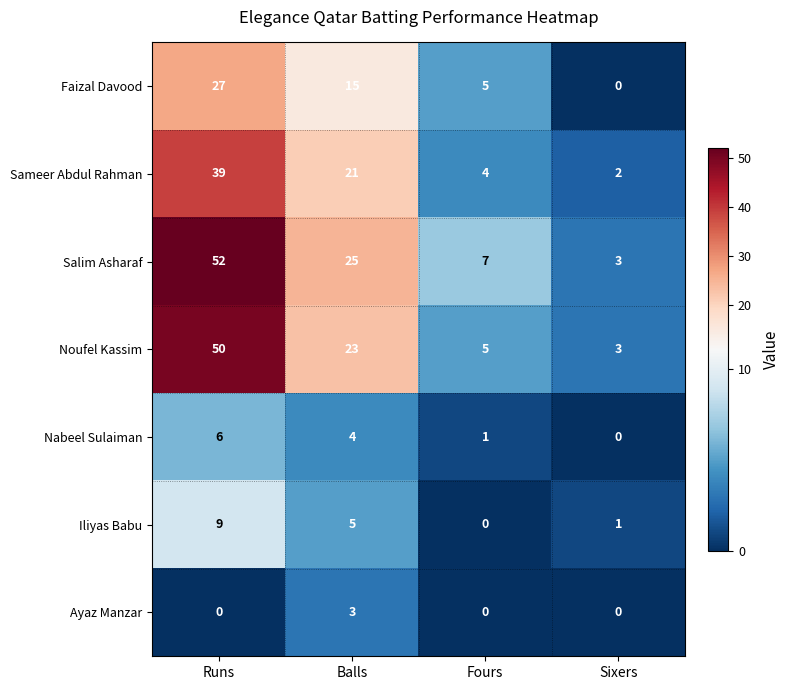

At how many categories does at least one series exceed 6?

3